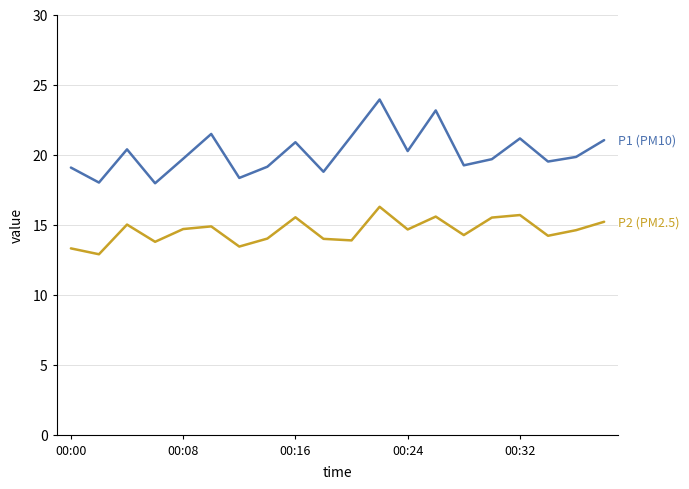

What is the minimum value shown in the chart?

12.9